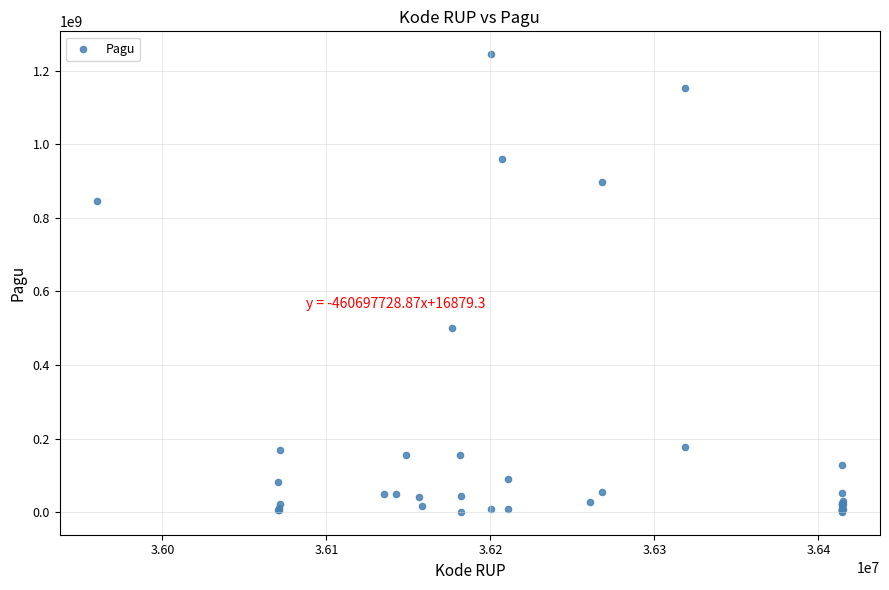

What Y value in the scatter plot is closest to 622840000?

499932000